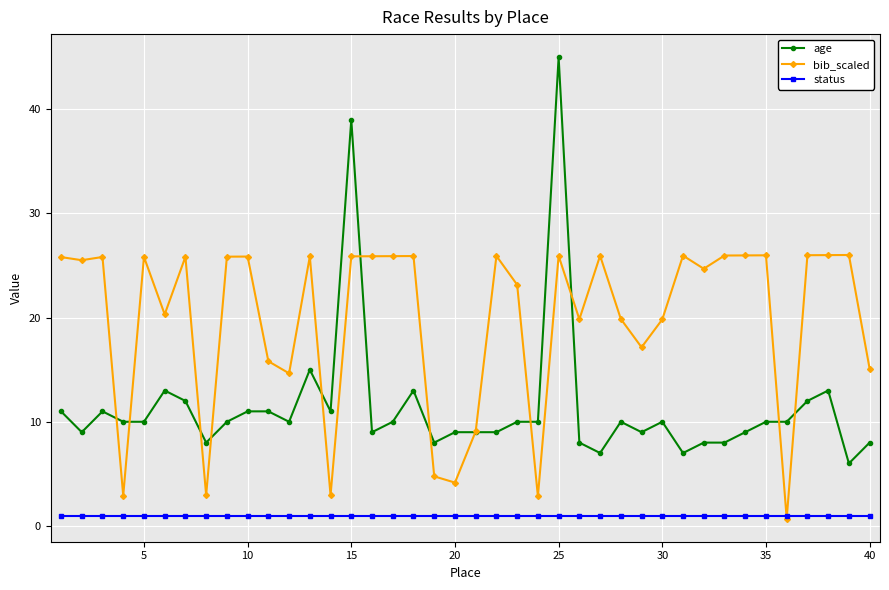

What is the lowest value of the age series?

6.0